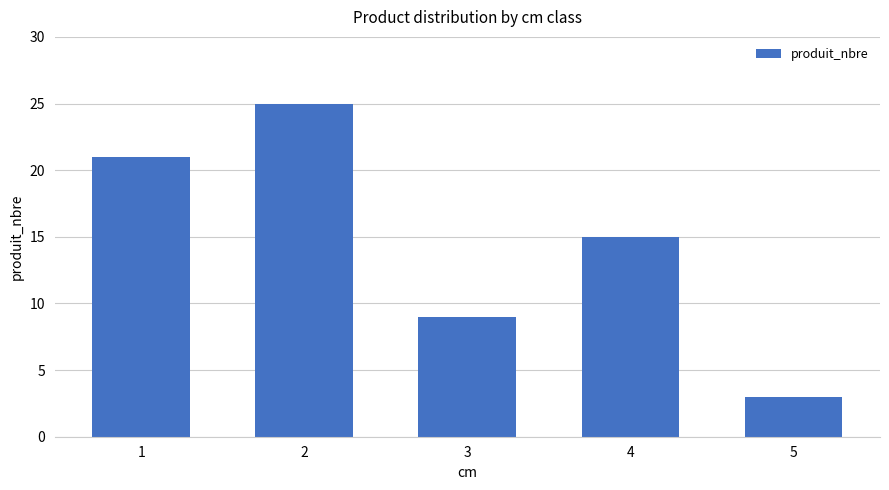

What is the minimum value shown in the chart?

3